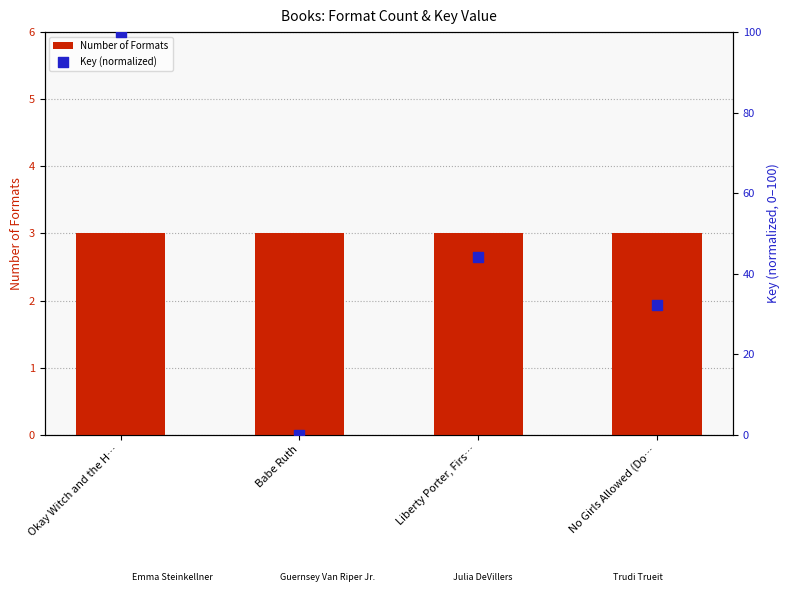

Which series has the largest Y range (max minus min)?

Key (normalized)